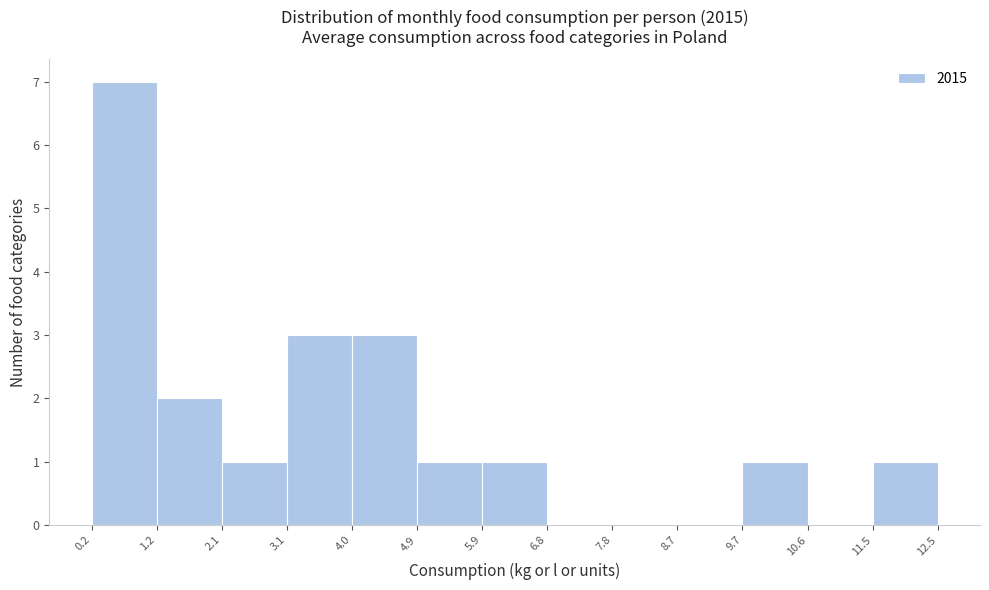

How tall is the bar that spans 0.2 to 1.2 on the x-axis? The values are not printed on the chart, so give them approximately, as read against the axis.

7